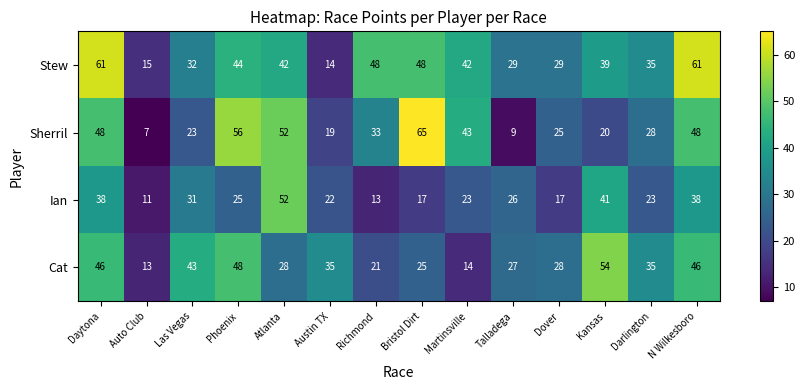

Where does the Stew series first go above 42?

Daytona